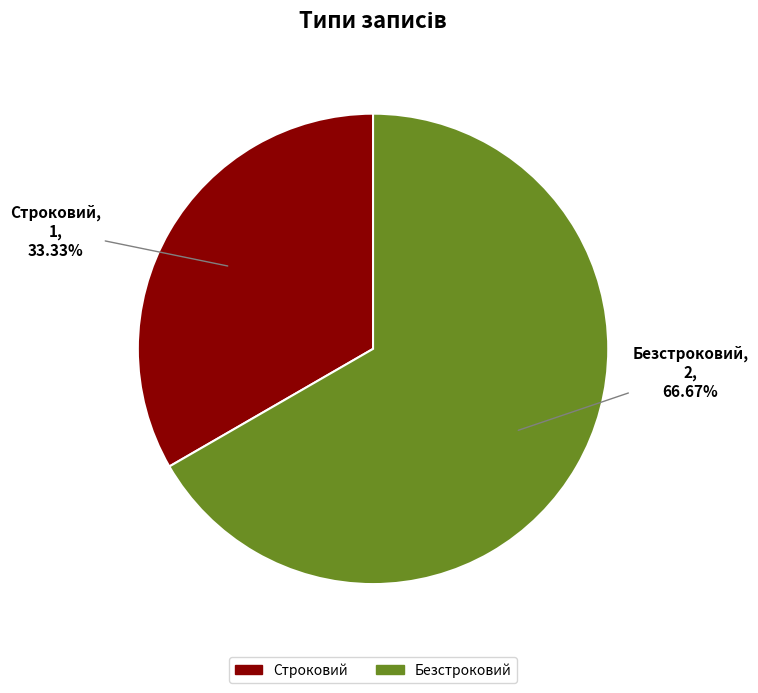

Which slice is the largest?

Безстроковий